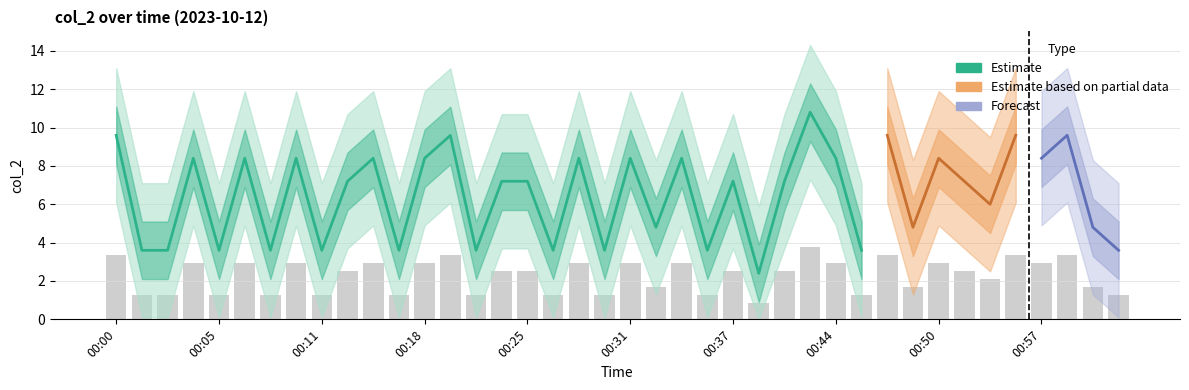

What is the value of the 27th bar from the left?

2.5